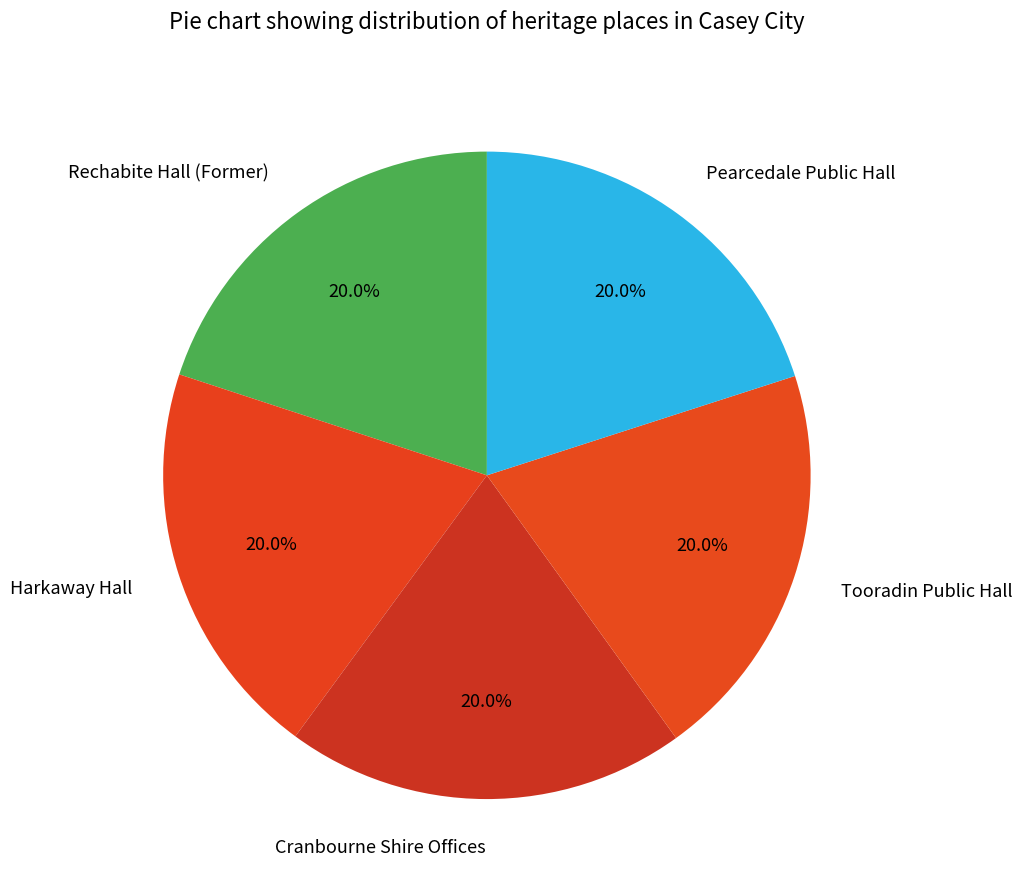

True or false: Harkaway Hall accounts for 20% of the total.

True